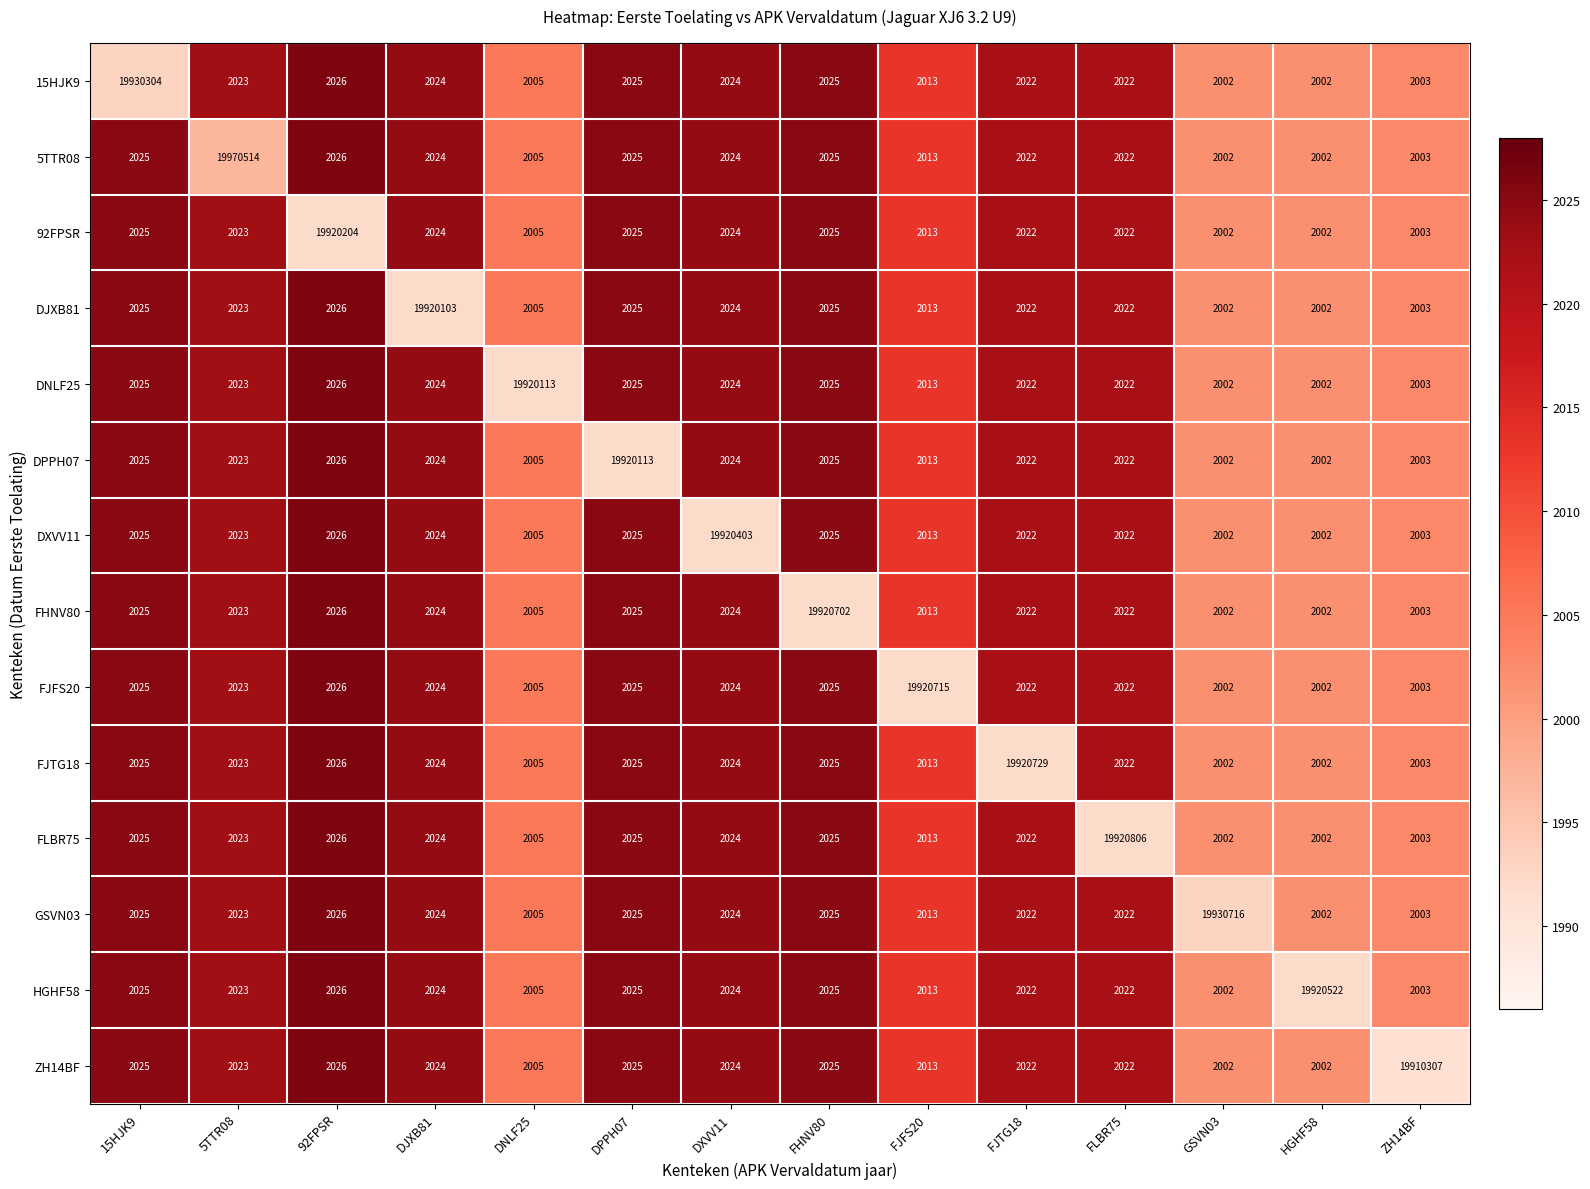

What is the total value across all series at FJTG18?

19947015